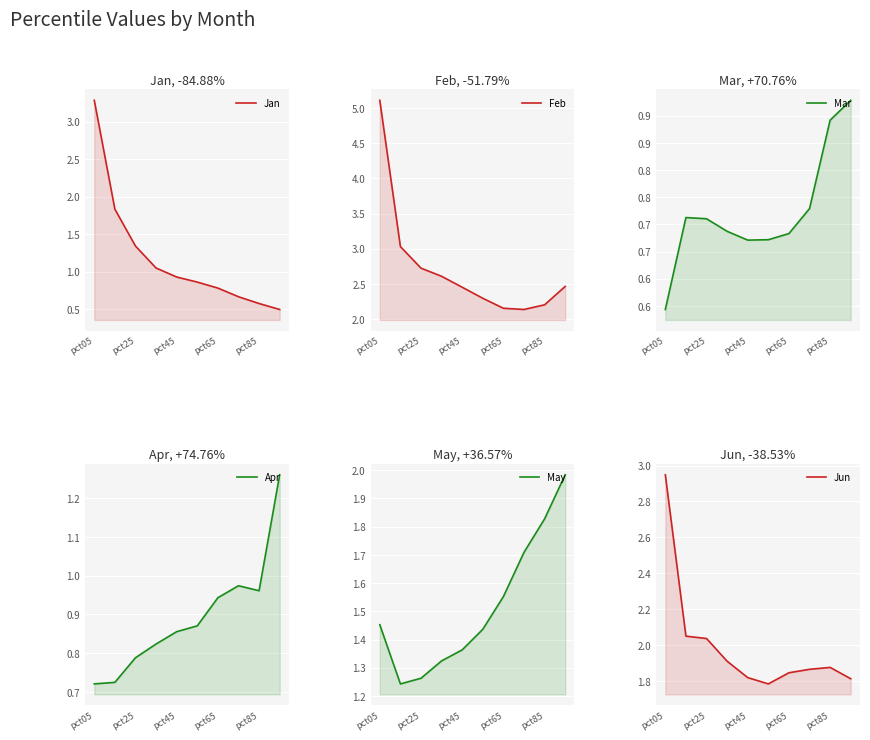

At pct25, list the series in order from smallest to largest.

Mar, Apr, May, Jan, Jun, Feb